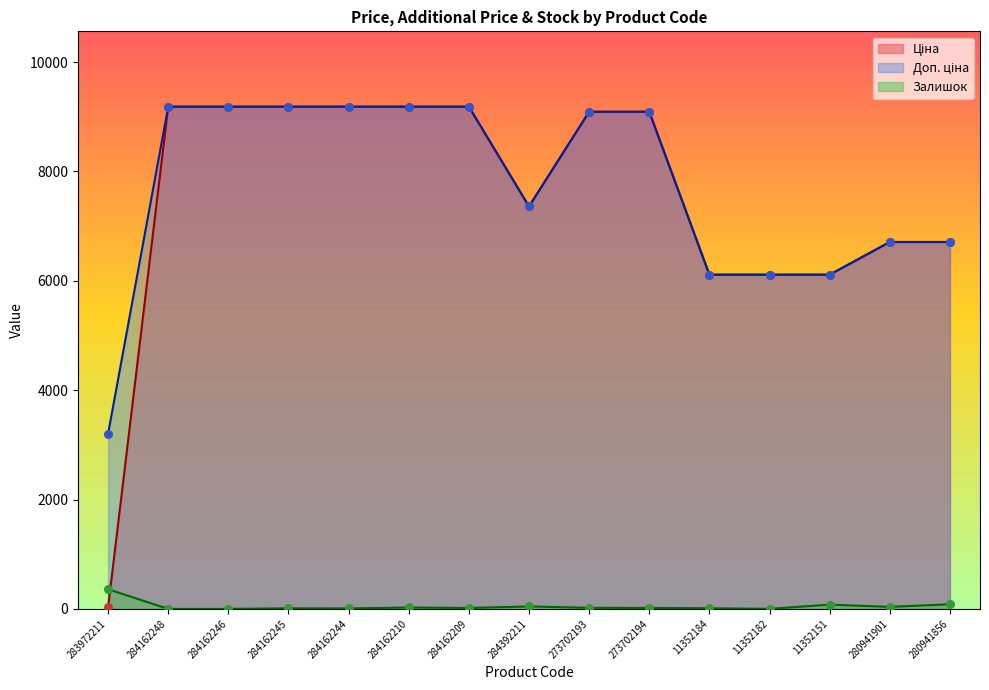

What is the total value across all series at 273702193?

18204.0